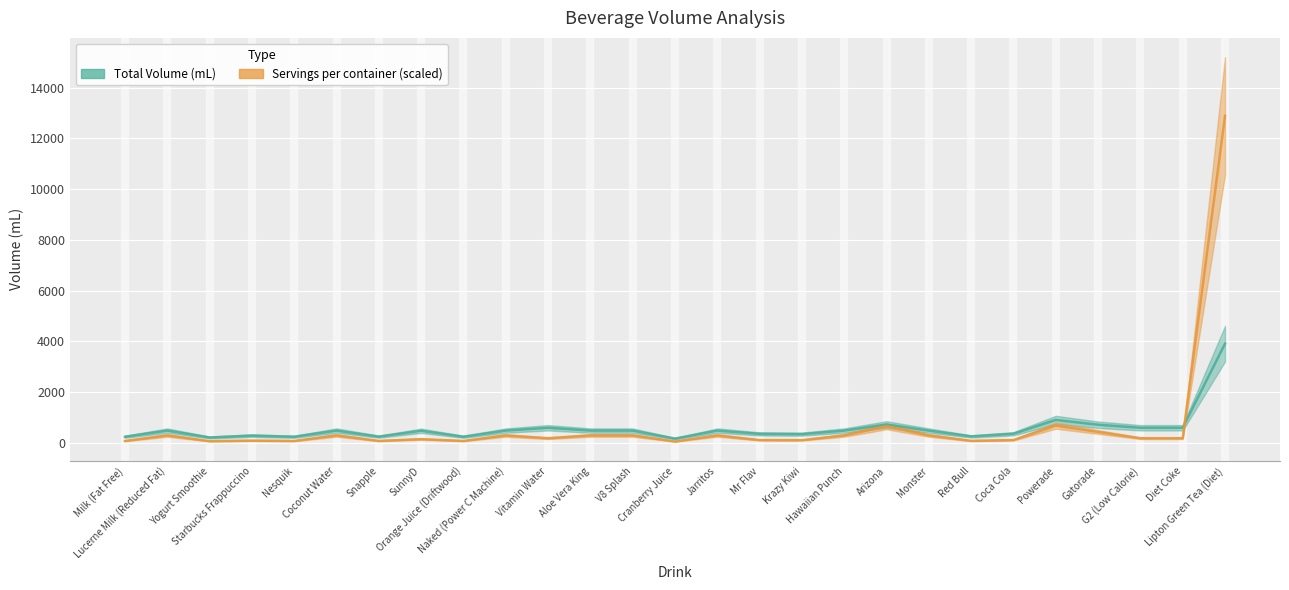

Reading left to right, what are all the values shown in this chart?

236	480	207	281	236	480	240	473	236	480	591	480	480	163	480	350	340	480	720	480	250	355	900	710	591	591	3905